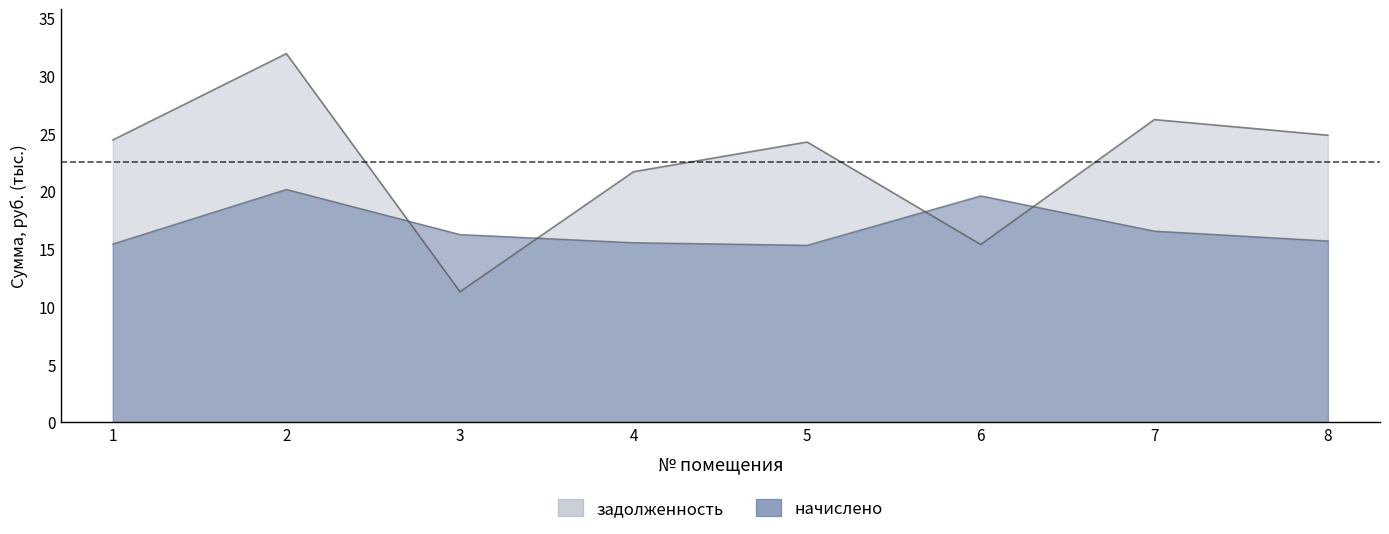

Which series changed the most between 6 and 7?

задолженность